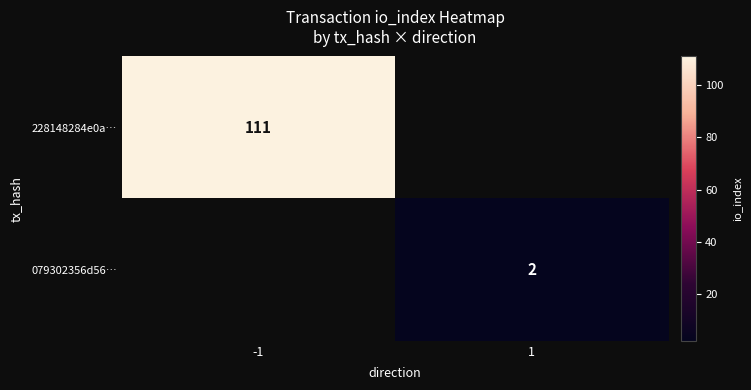

How many series are shown in this chart?

2